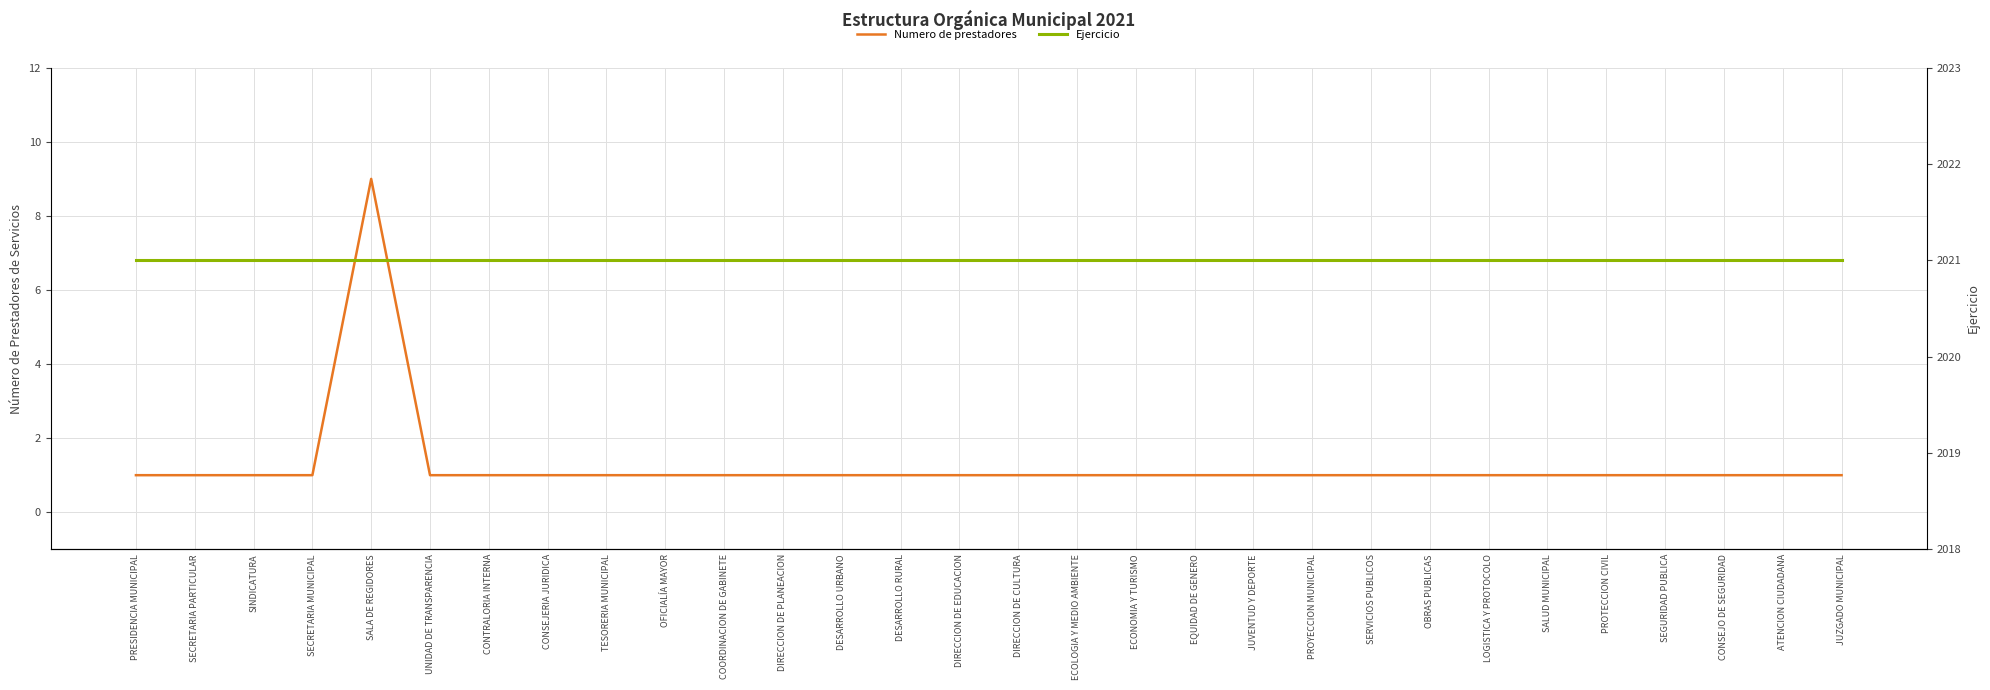

Reading left to right, extract all data points from this chart.

Numero de prestadores: PRESIDENCIA MUNICIPAL=1	SECRETARIA PARTICULAR=1	SINDICATURA=1	SECRETARIA MUNICIPAL=1	SALA DE REGIDORES=9	UNIDAD DE TRANSPARENCIA=1	CONTRALORIA INTERNA=1	CONSEJERIA JURIDICA=1	TESORERIA MUNICIPAL=1	OFICIALÍA MAYOR=1	COORDINACION DE GABINETE=1	DIRECCION DE PLANEACION=1	DESARROLLO URBANO=1	DESARROLLO RURAL=1	DIRECCION DE EDUCACION=1	DIRECCION DE CULTURA=1	ECOLOGIA Y MEDIO AMBIENTE=1	ECONOMIA Y TURISMO=1	EQUIDAD DE GENERO=1	JUVENTUD Y DEPORTE=1	PROYECCION MUNICIPAL=1	SERVICIOS PUBLICOS=1	OBRAS PUBLICAS=1	LOGISTICA Y PROTOCOLO=1	SALUD MUNICIPAL=1	PROTECCION CIVIL=1	SEGURIDAD PUBLICA=1	CONSEJO DE SEGURIDAD=1	ATENCION CIUDADANA=1	JUZGADO MUNICIPAL=1
Ejercicio: PRESIDENCIA MUNICIPAL=2021	SECRETARIA PARTICULAR=2021	SINDICATURA=2021	SECRETARIA MUNICIPAL=2021	SALA DE REGIDORES=2021	UNIDAD DE TRANSPARENCIA=2021	CONTRALORIA INTERNA=2021	CONSEJERIA JURIDICA=2021	TESORERIA MUNICIPAL=2021	OFICIALÍA MAYOR=2021	COORDINACION DE GABINETE=2021	DIRECCION DE PLANEACION=2021	DESARROLLO URBANO=2021	DESARROLLO RURAL=2021	DIRECCION DE EDUCACION=2021	DIRECCION DE CULTURA=2021	ECOLOGIA Y MEDIO AMBIENTE=2021	ECONOMIA Y TURISMO=2021	EQUIDAD DE GENERO=2021	JUVENTUD Y DEPORTE=2021	PROYECCION MUNICIPAL=2021	SERVICIOS PUBLICOS=2021	OBRAS PUBLICAS=2021	LOGISTICA Y PROTOCOLO=2021	SALUD MUNICIPAL=2021	PROTECCION CIVIL=2021	SEGURIDAD PUBLICA=2021	CONSEJO DE SEGURIDAD=2021	ATENCION CIUDADANA=2021	JUZGADO MUNICIPAL=2021